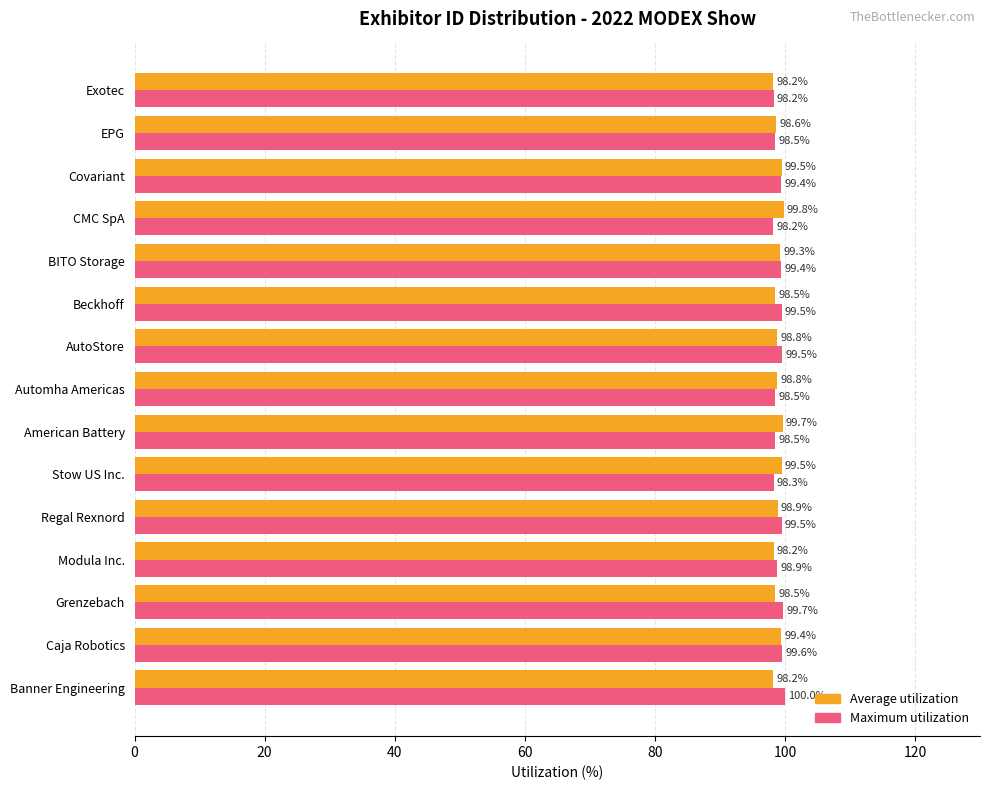

What is the maximum value for Average utilization?

99.8